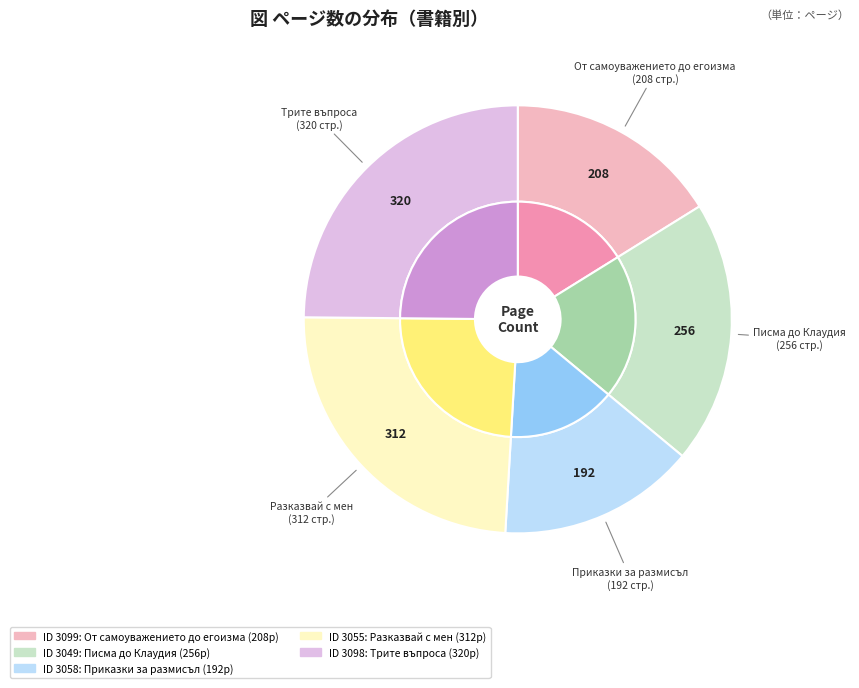

How many segments does this pie chart have?

5